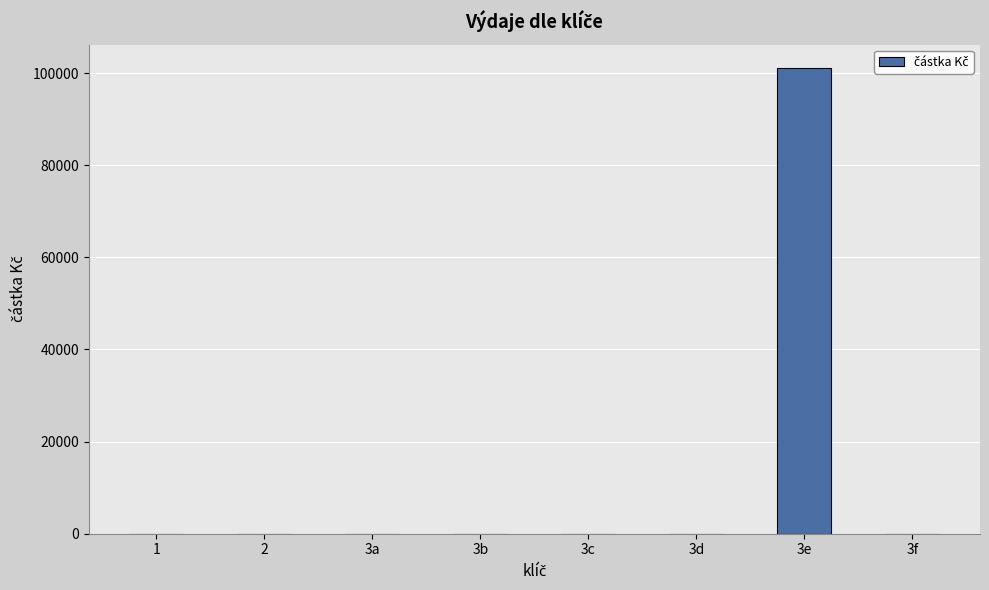

Is it true that the value at 2 is 0.0?

True